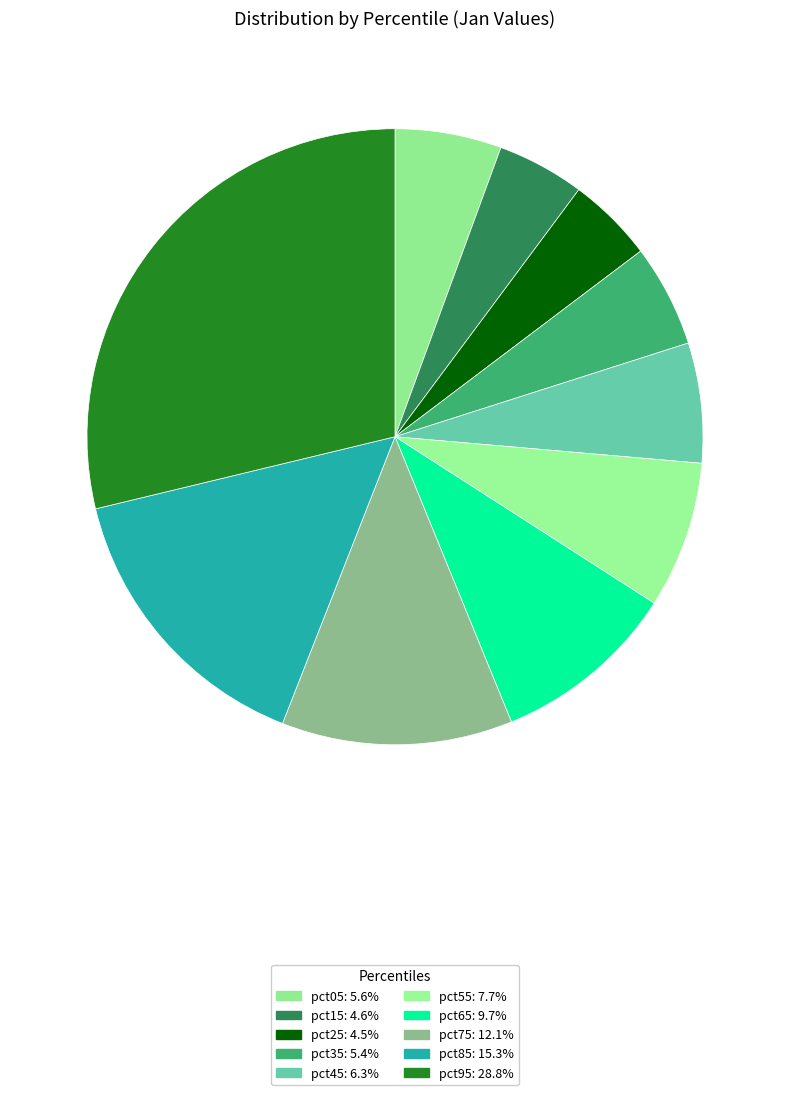

How many slices are in this pie chart?

10